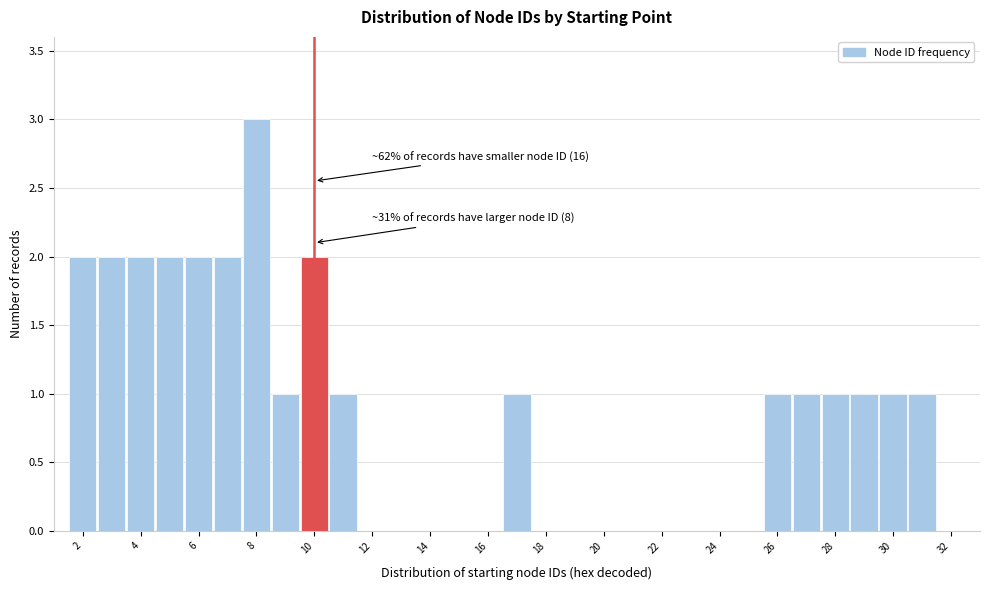

Over which range of the x-axis is the bar tallest?

7.5 to 8.5